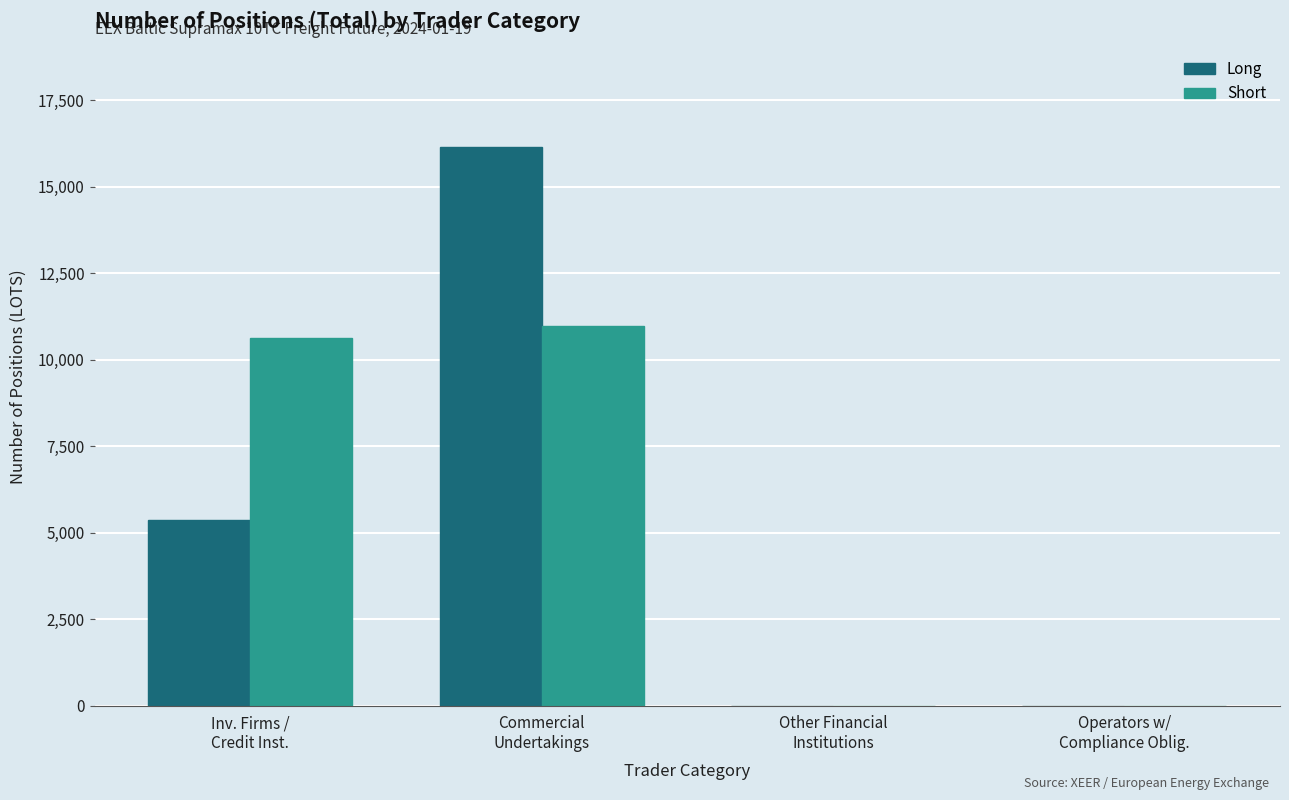

What is the greatest value displayed?

16142.3